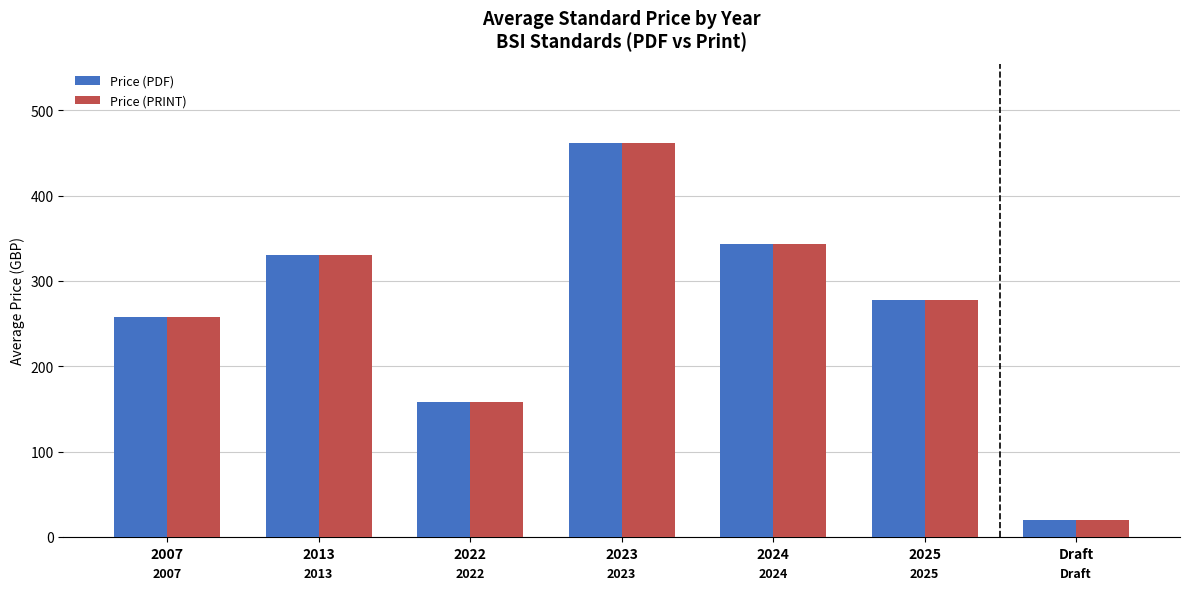

What is the lowest value of the Price (PDF) series?

20.0